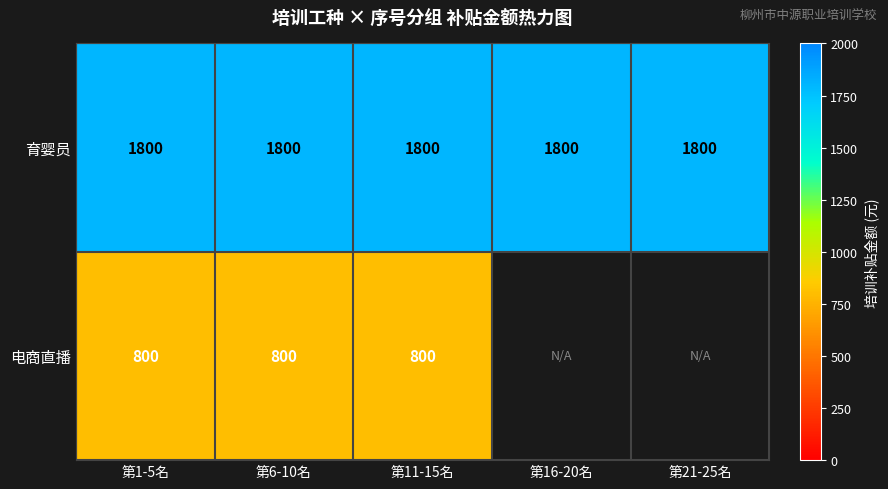

What is the spread (max minus min) of values at 第11-15名?

1000